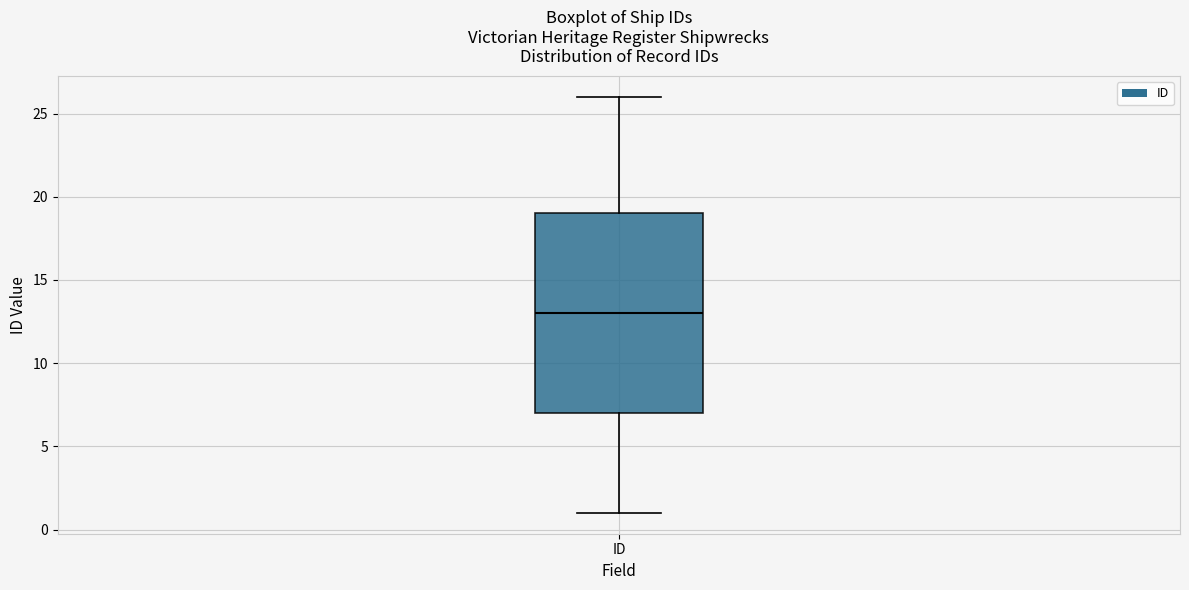

Transcribe this box plot: give where the median line is, the range the box spans, and where the two whiskers end, as read against the y-axis. The values are not printed on the chart, so give them approximately, as read against the axis.

median 13, box 7 to 19, whiskers 1 to 26